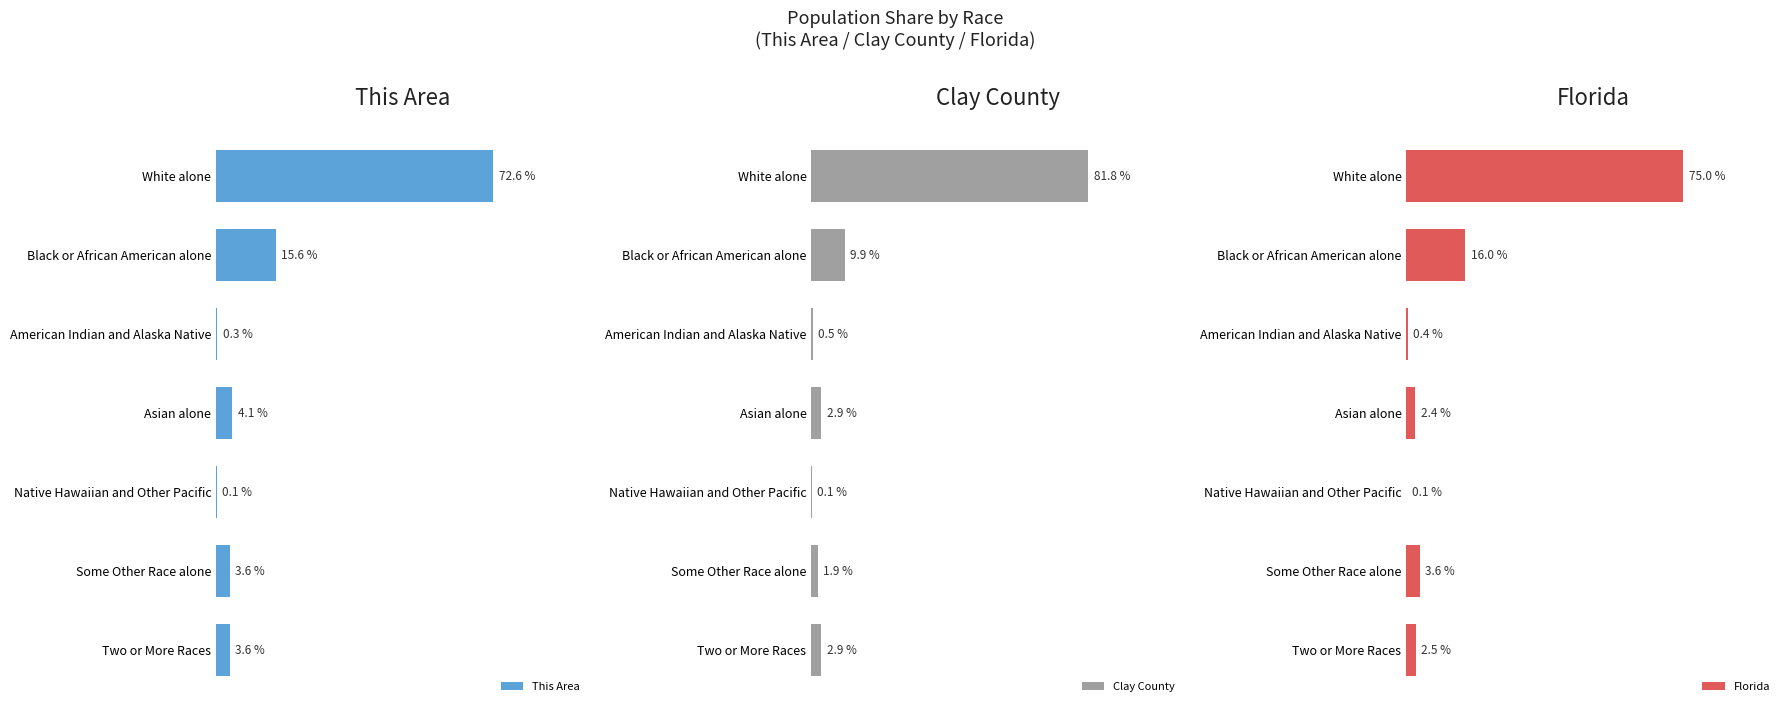

Which series has the largest total across all categories?

This Area